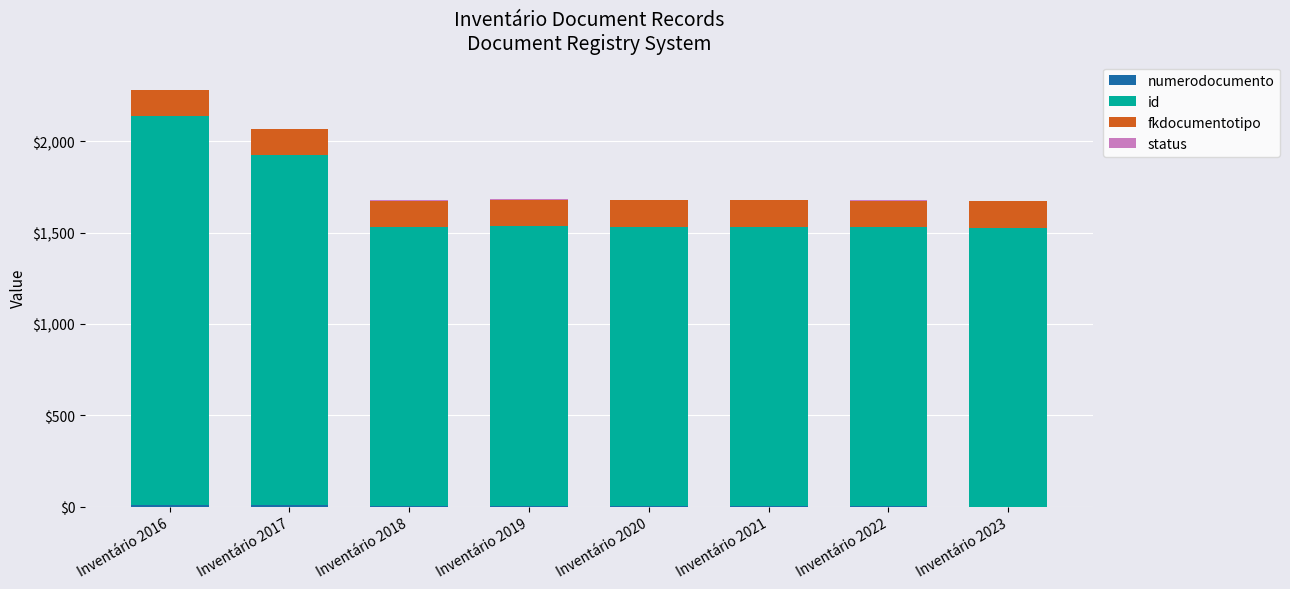

At which category is the sum across all series the highest?

Inventário 2016